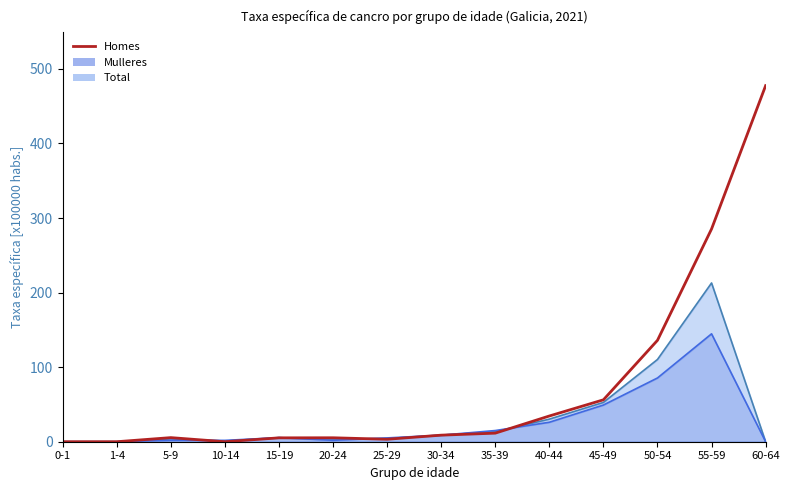

How many values exceed 8?

7